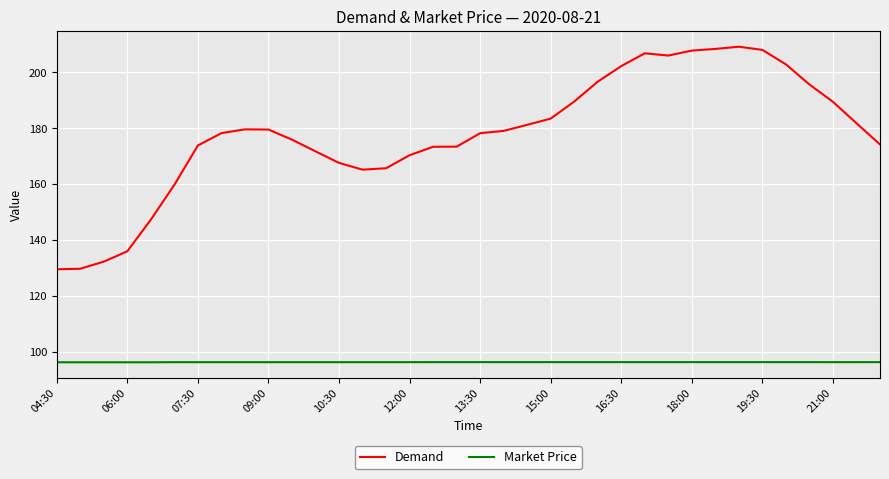

Rank the series by their maximum value, from lowest to highest.

Market Price, Demand